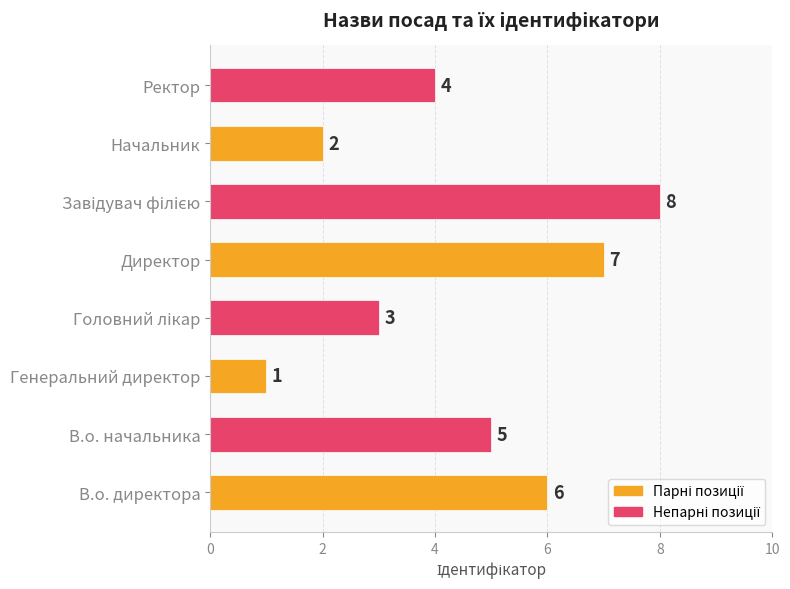

What is the change in value from Генеральний директор to Ректор?

+3